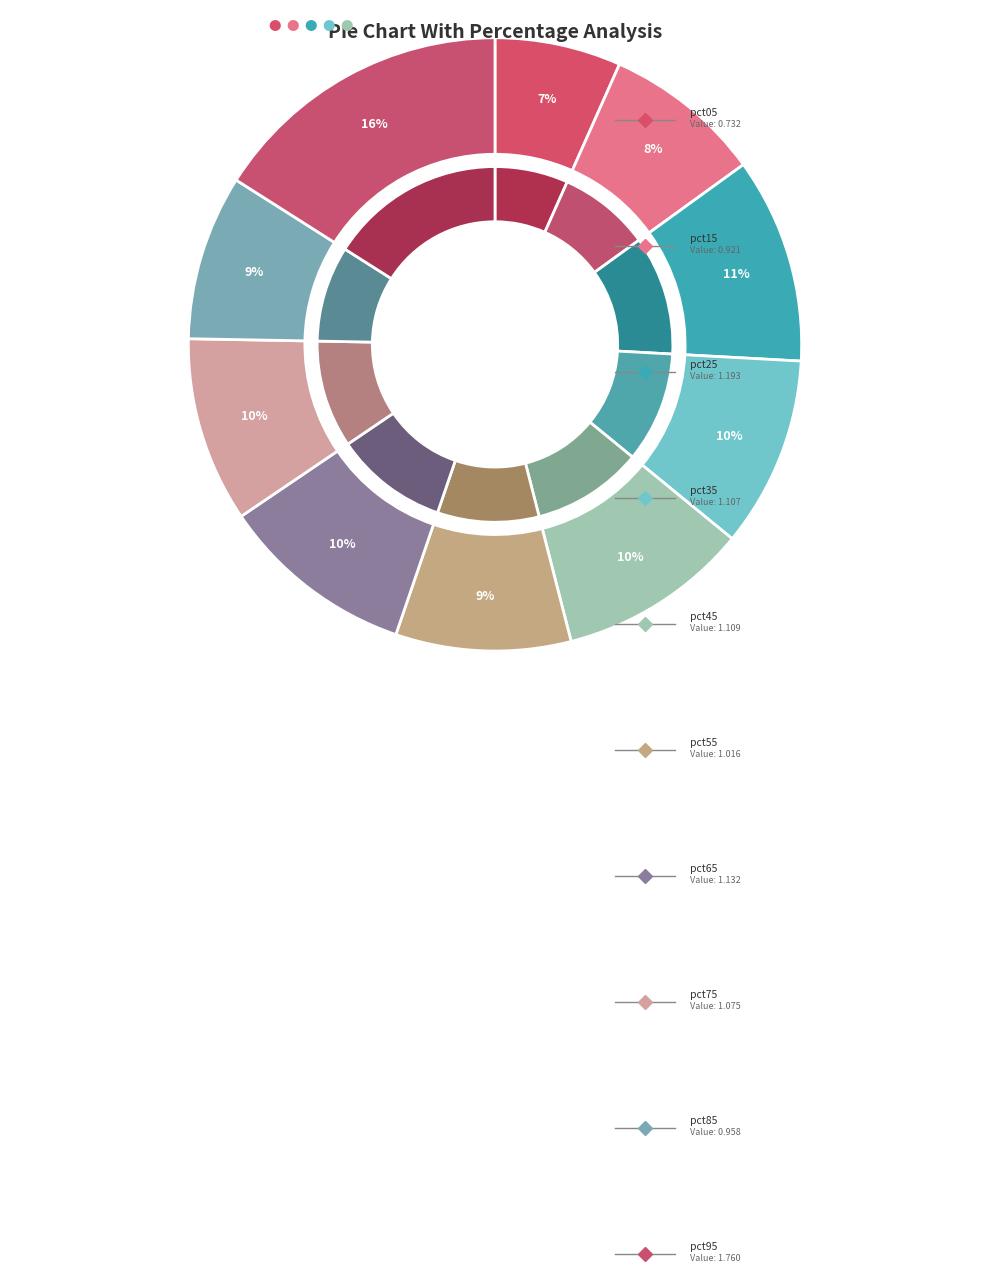

Is it true that pct35 is 1% of the pie?

False